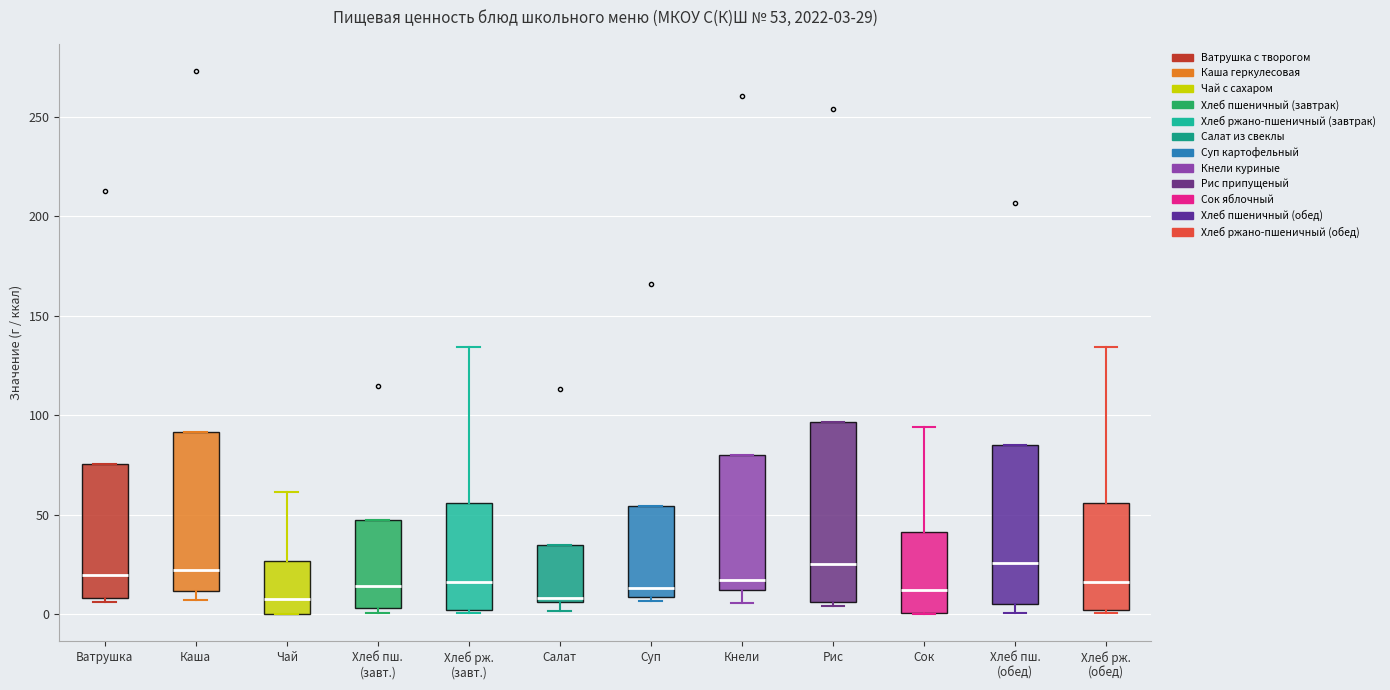

Comparing the boxes themselves (not the whiskers), which one is the tallest?

Рис